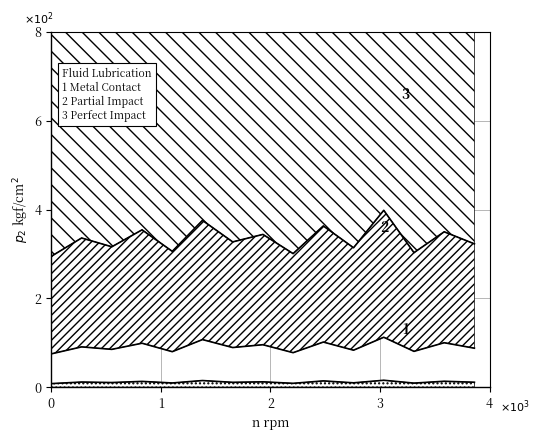

Does the chart have visible grid lines?

Yes